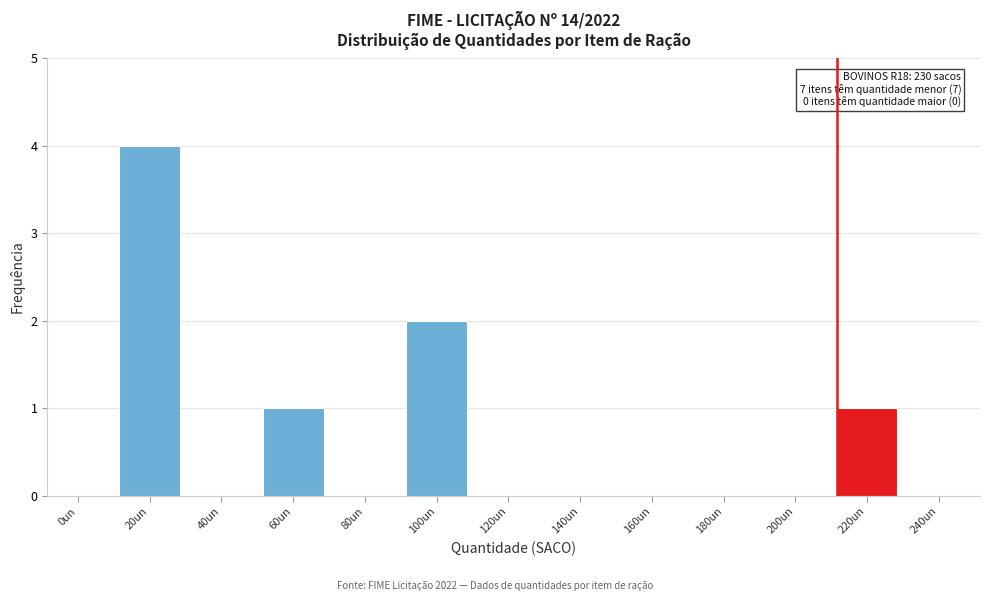

Reading left to right, transcribe all the data shown in this chart.

0un=0	20un=4	40un=0	60un=1	80un=0	100un=2	120un=0	140un=0	160un=0	180un=0	200un=0	220un=1	240un=0